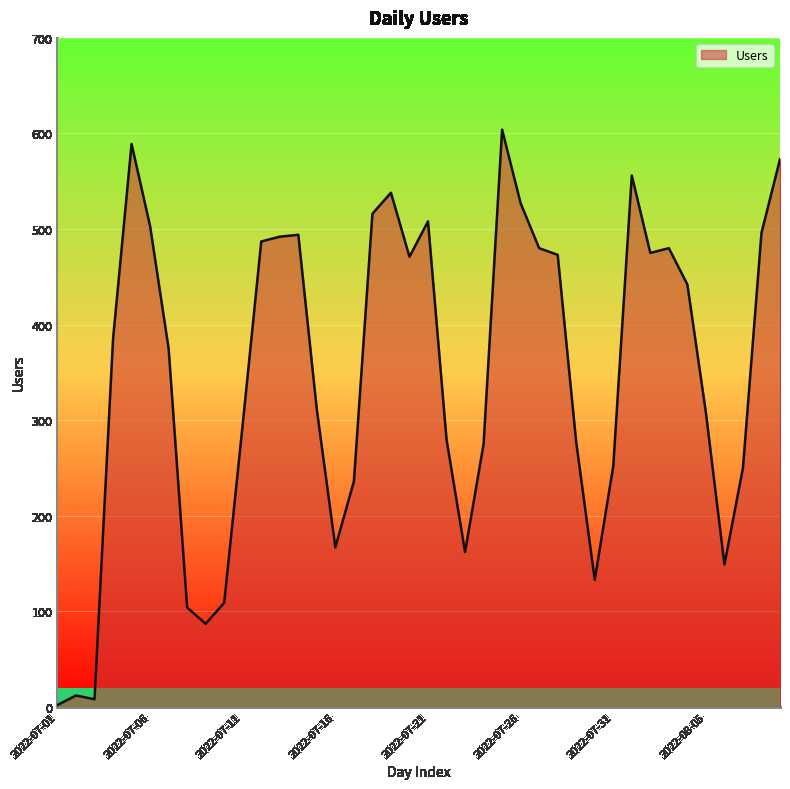

What is the difference between the maximum and minimum values?

602